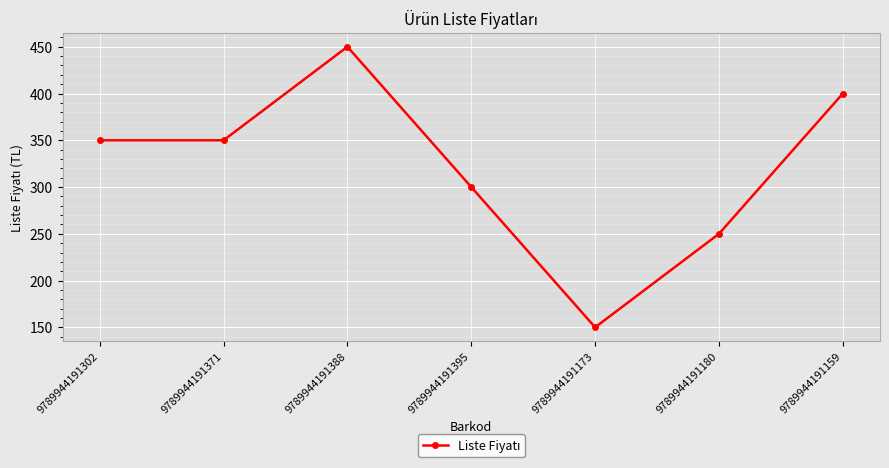

What is the value of the 6th point from the left?

250